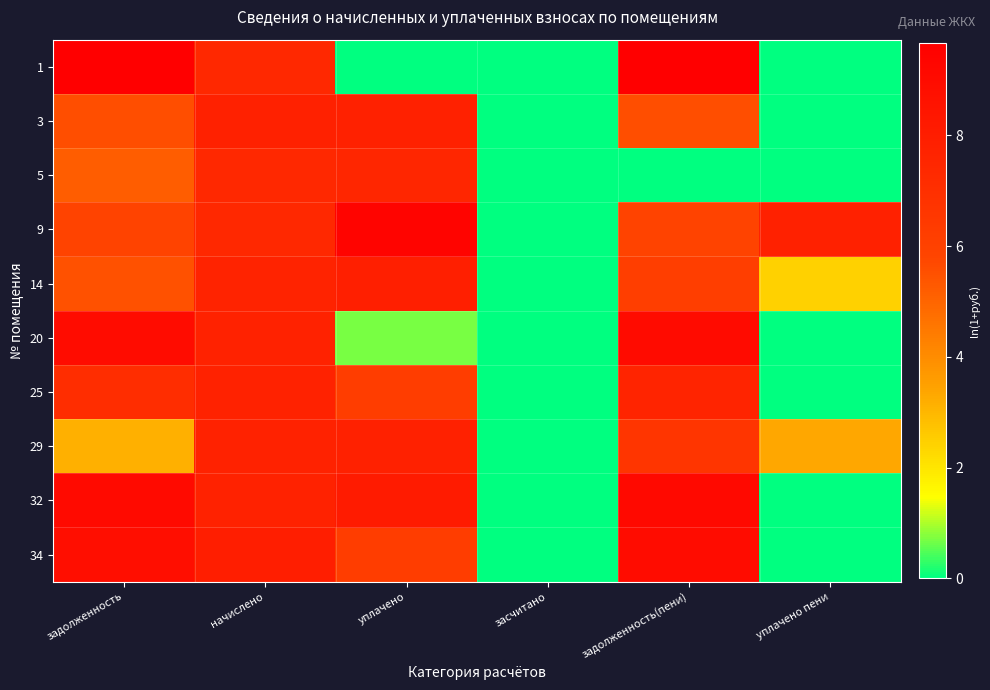

Count the number of data series in this chart.

10